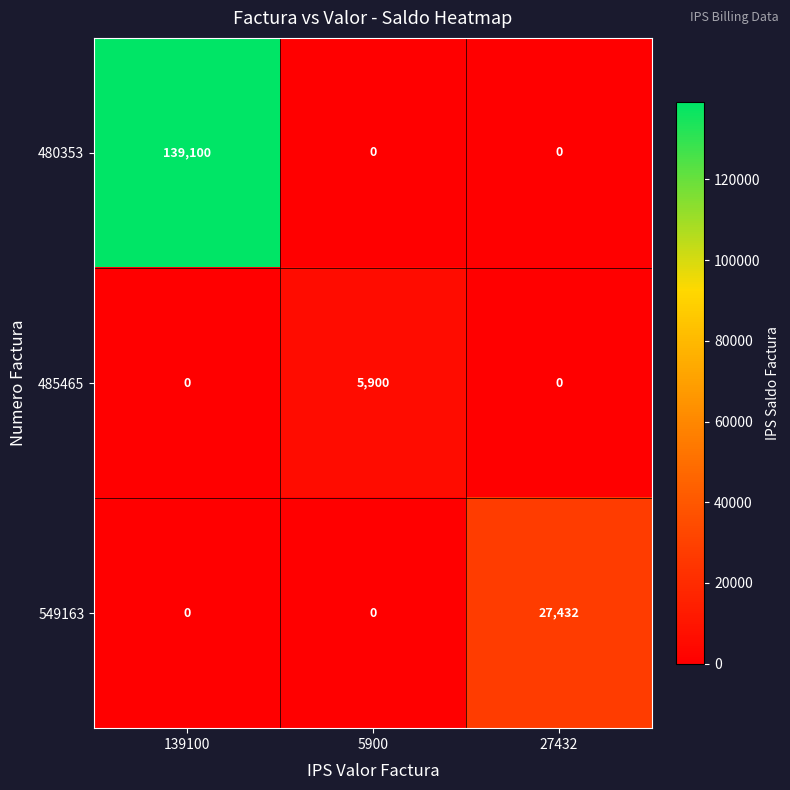

Between 139100 and 5900, which series saw the biggest shift?

480353